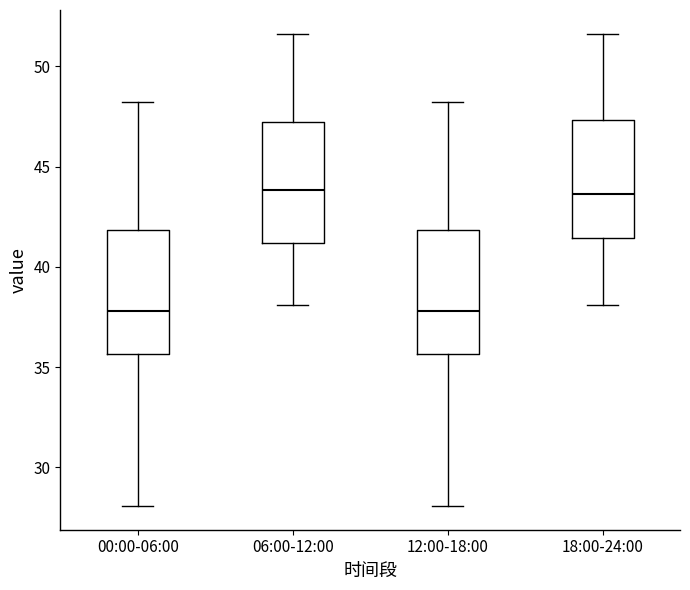

Reading left to right, read every box against the y-axis: the position of its median line, the range the box covers, and the ends of its whiskers. The values are not printed on the chart, so give them approximately, as read against the axis.

00:00-06:00: median 38.0, box 35.5 to 42.0, whiskers 28.0 to 48.0
06:00-12:00: median 44.0, box 41.0 to 47.0, whiskers 38.0 to 51.5
12:00-18:00: median 38.0, box 35.5 to 42.0, whiskers 28.0 to 48.0
18:00-24:00: median 43.5, box 41.5 to 47.5, whiskers 38.0 to 51.5